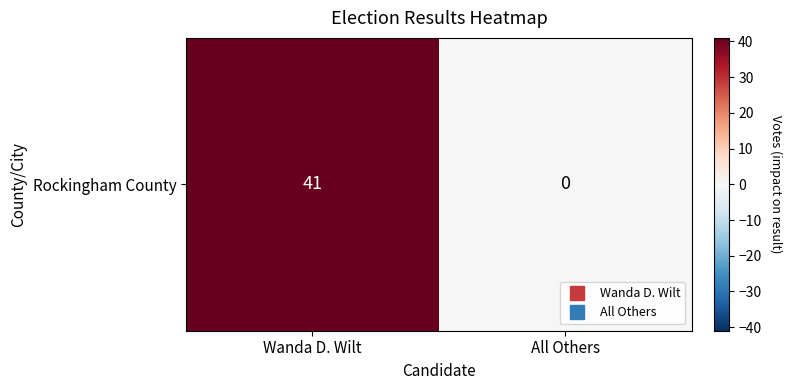

What is the difference between the values at Wanda D. Wilt and All Others?

41